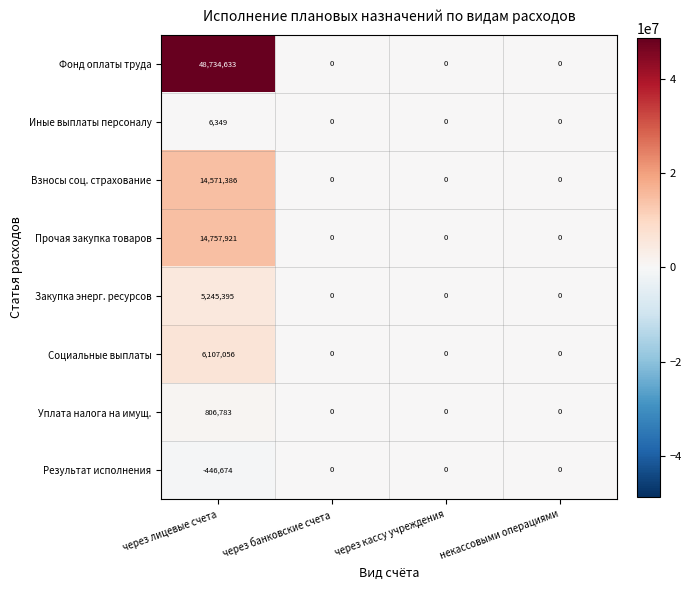

What is the maximum value for Взносы соц. страхование?

14571386